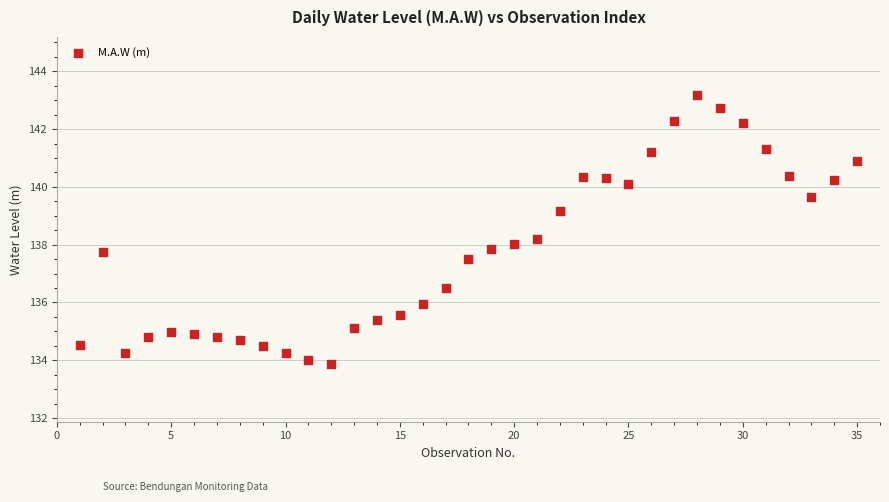

What is the range of X values (max minus min)?

34.0